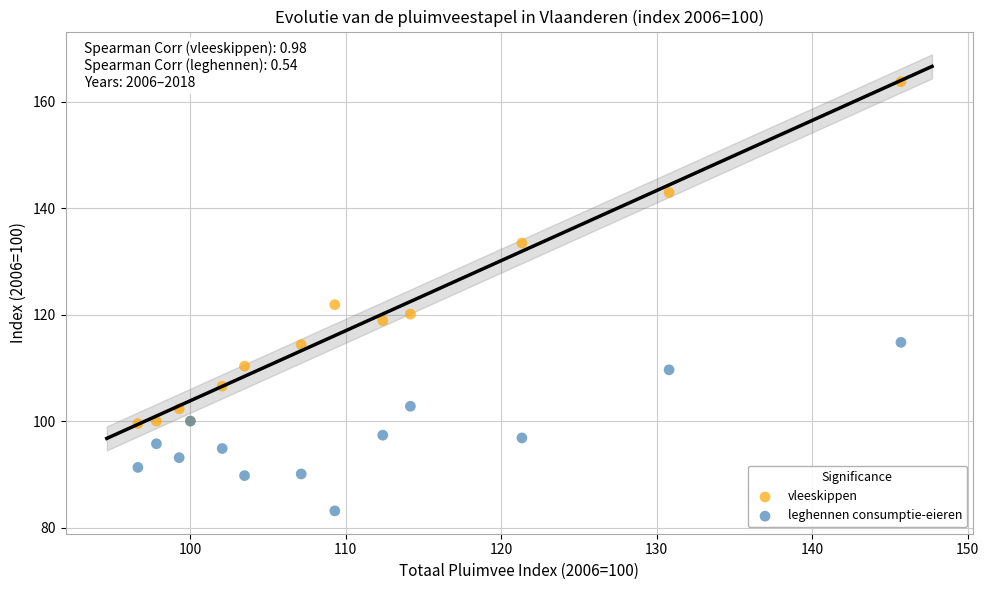

What is the X range (max minus min) for the scatter plot?

49.1